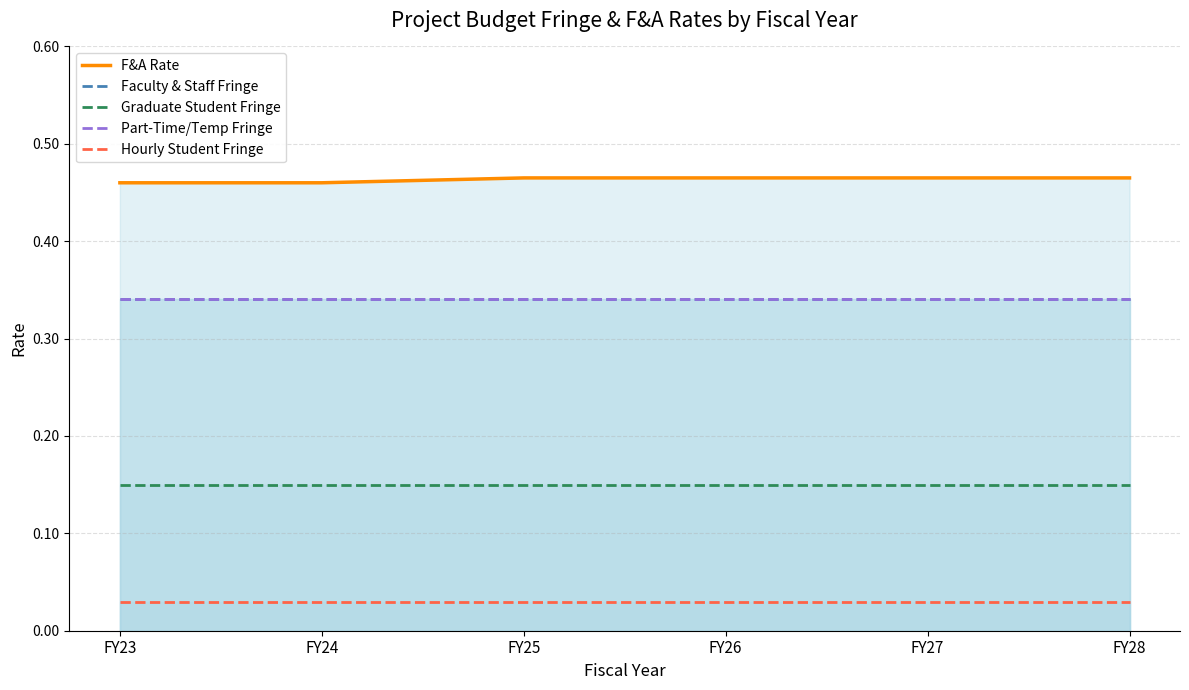

How many lines are shown in the chart?

5